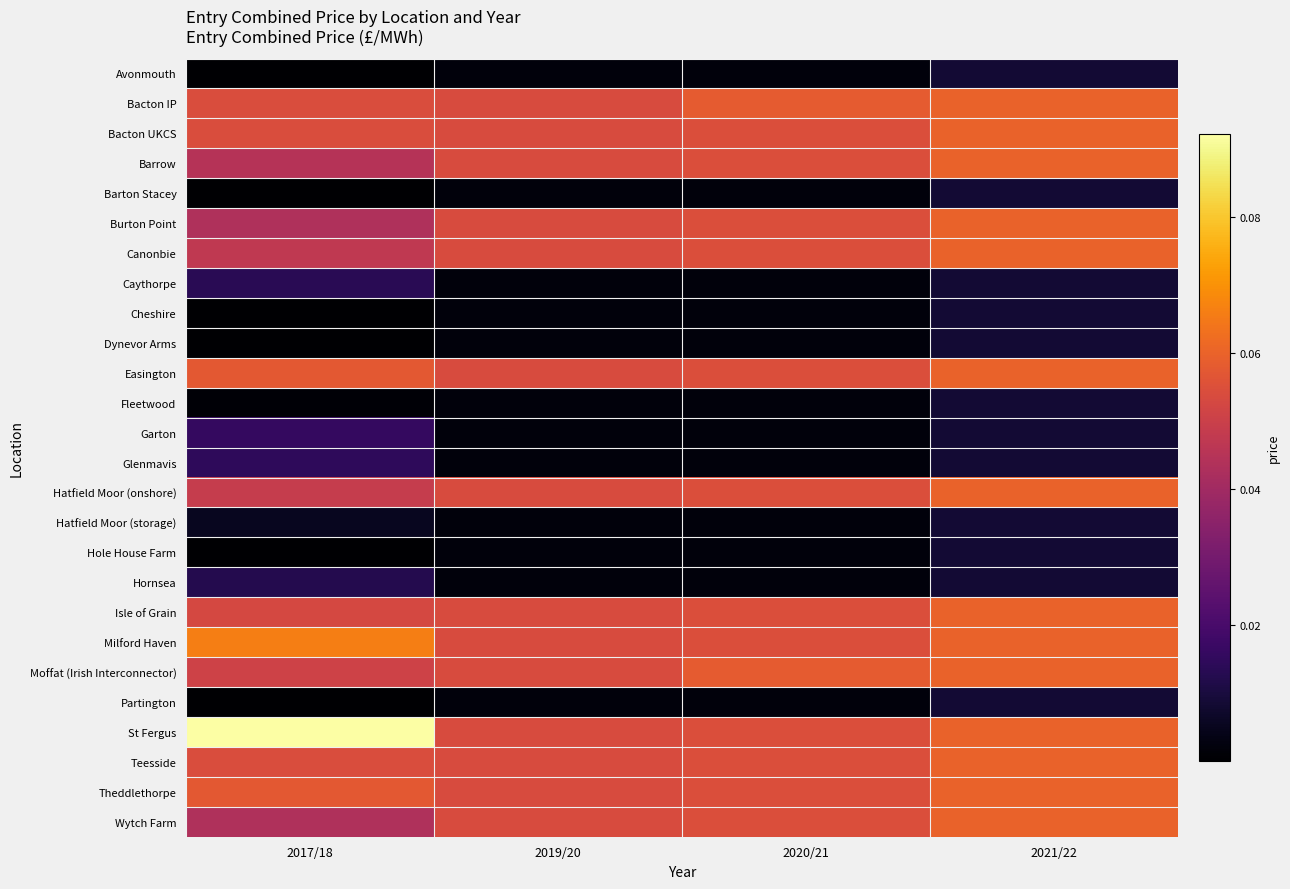

Reading left to right, transcribe all the data shown in this chart.

Avonmouth: 2017/18=0.0	2019/20=0.0	2020/21=0.0	2021/22=0.0
Bacton IP: 2017/18=0.1	2019/20=0.1	2020/21=0.1	2021/22=0.1
Bacton UKCS: 2017/18=0.1	2019/20=0.1	2020/21=0.1	2021/22=0.1
Barrow: 2017/18=0.0	2019/20=0.1	2020/21=0.1	2021/22=0.1
Barton Stacey: 2017/18=0.0	2019/20=0.0	2020/21=0.0	2021/22=0.0
Burton Point: 2017/18=0.0	2019/20=0.1	2020/21=0.1	2021/22=0.1
Canonbie: 2017/18=0.0	2019/20=0.1	2020/21=0.1	2021/22=0.1
Caythorpe: 2017/18=0.0	2019/20=0.0	2020/21=0.0	2021/22=0.0
Cheshire: 2017/18=0.0	2019/20=0.0	2020/21=0.0	2021/22=0.0
Dynevor Arms: 2017/18=0.0	2019/20=0.0	2020/21=0.0	2021/22=0.0
Easington: 2017/18=0.1	2019/20=0.1	2020/21=0.1	2021/22=0.1
Fleetwood: 2017/18=0.0	2019/20=0.0	2020/21=0.0	2021/22=0.0
Garton: 2017/18=0.0	2019/20=0.0	2020/21=0.0	2021/22=0.0
Glenmavis: 2017/18=0.0	2019/20=0.0	2020/21=0.0	2021/22=0.0
Hatfield Moor (onshore): 2017/18=0.0	2019/20=0.1	2020/21=0.1	2021/22=0.1
Hatfield Moor (storage): 2017/18=0.0	2019/20=0.0	2020/21=0.0	2021/22=0.0
Hole House Farm: 2017/18=0.0	2019/20=0.0	2020/21=0.0	2021/22=0.0
Hornsea: 2017/18=0.0	2019/20=0.0	2020/21=0.0	2021/22=0.0
Isle of Grain: 2017/18=0.1	2019/20=0.1	2020/21=0.1	2021/22=0.1
Milford Haven: 2017/18=0.1	2019/20=0.1	2020/21=0.1	2021/22=0.1
Moffat (Irish Interconnector): 2017/18=0.1	2019/20=0.1	2020/21=0.1	2021/22=0.1
Partington: 2017/18=0.0	2019/20=0.0	2020/21=0.0	2021/22=0.0
St Fergus: 2017/18=0.1	2019/20=0.1	2020/21=0.1	2021/22=0.1
Teesside: 2017/18=0.1	2019/20=0.1	2020/21=0.1	2021/22=0.1
Theddlethorpe: 2017/18=0.1	2019/20=0.1	2020/21=0.1	2021/22=0.1
Wytch Farm: 2017/18=0.0	2019/20=0.1	2020/21=0.1	2021/22=0.1